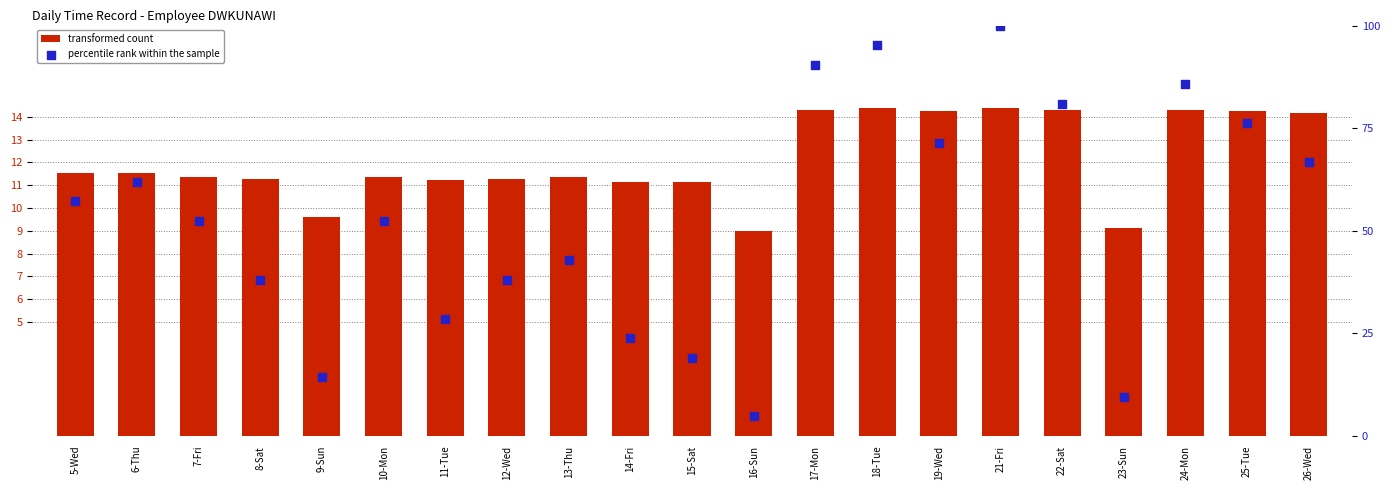

Is the value of percentile rank within the sample at 10-Mon greater than the value of transformed count at 23-Sun?

Yes